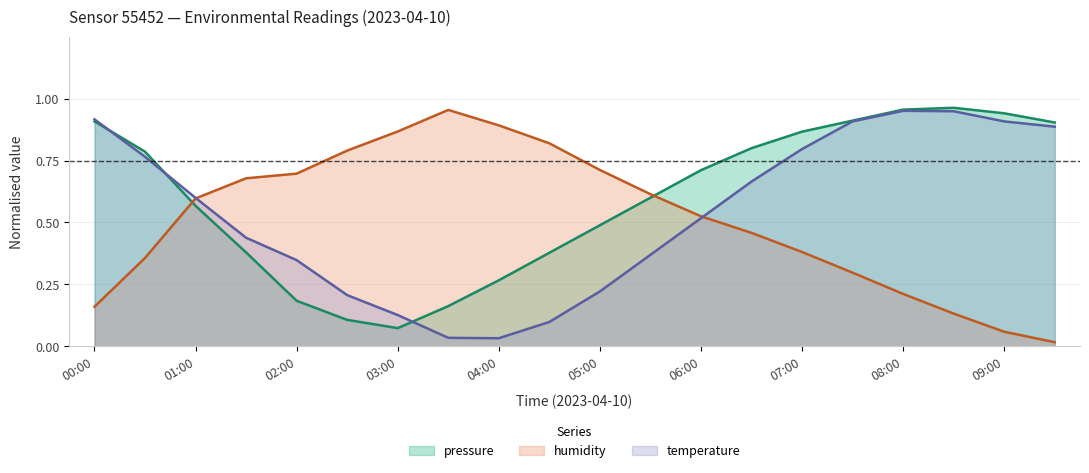

What is the difference between the pressure values at 02:30 and 07:30?

0.8